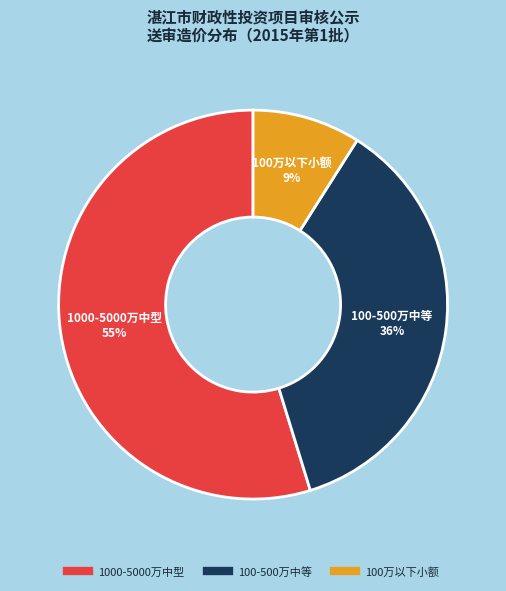

To the nearest percent, what is the average slice percentage?

33%